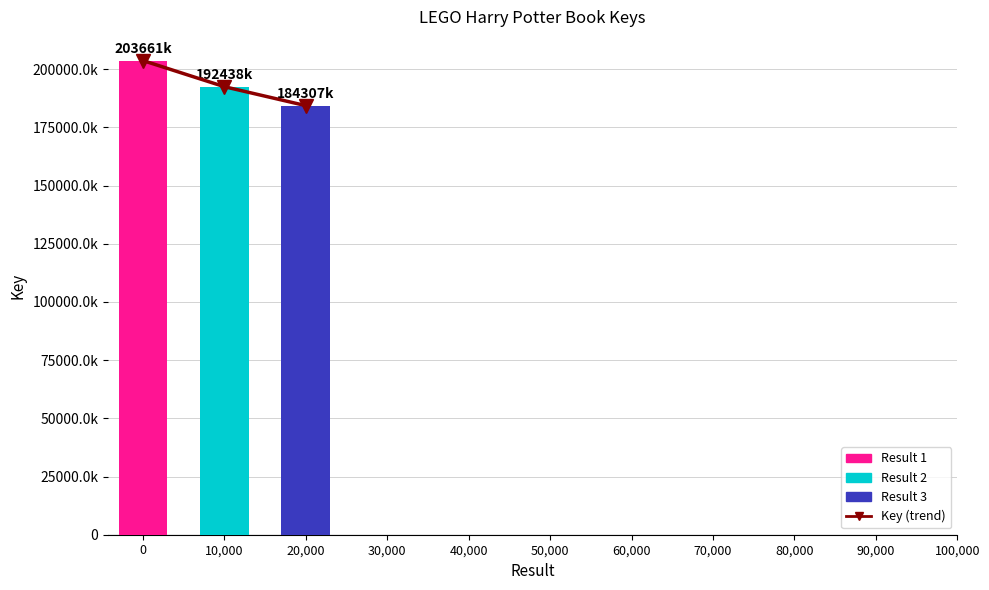

How many categories are shown in the chart?

3